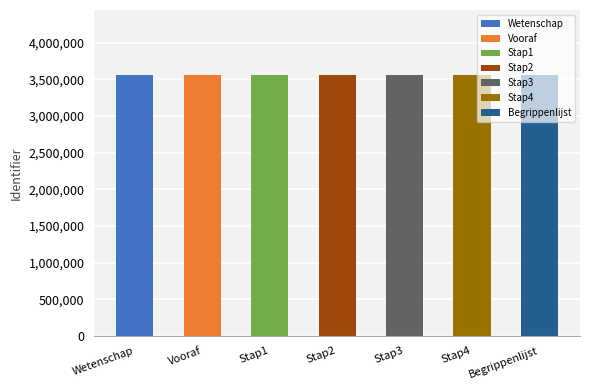

At which label does the data first exceed 3557418?

Stap3